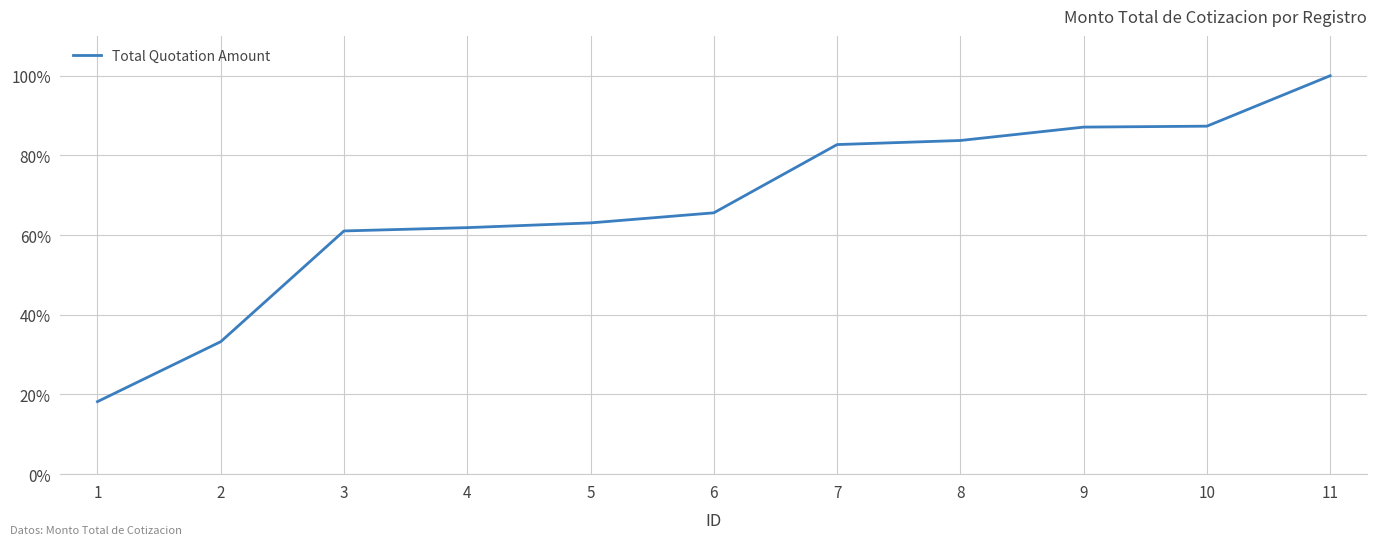

At which category does the chart reach its peak across all series?

11